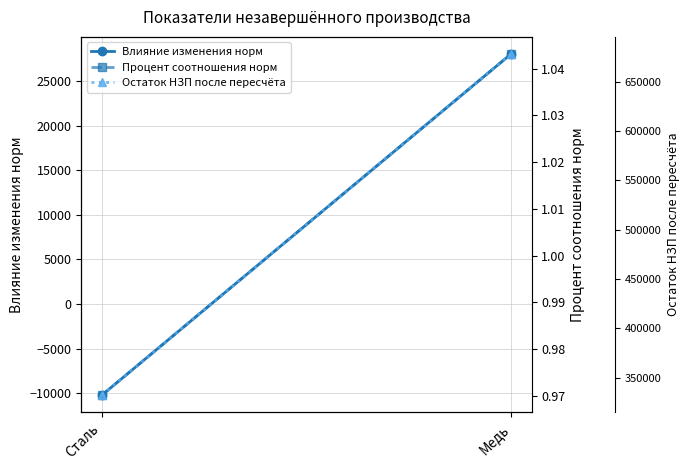

Which series changed the most between Сталь and Медь?

Остаток НЗП после пересчёта